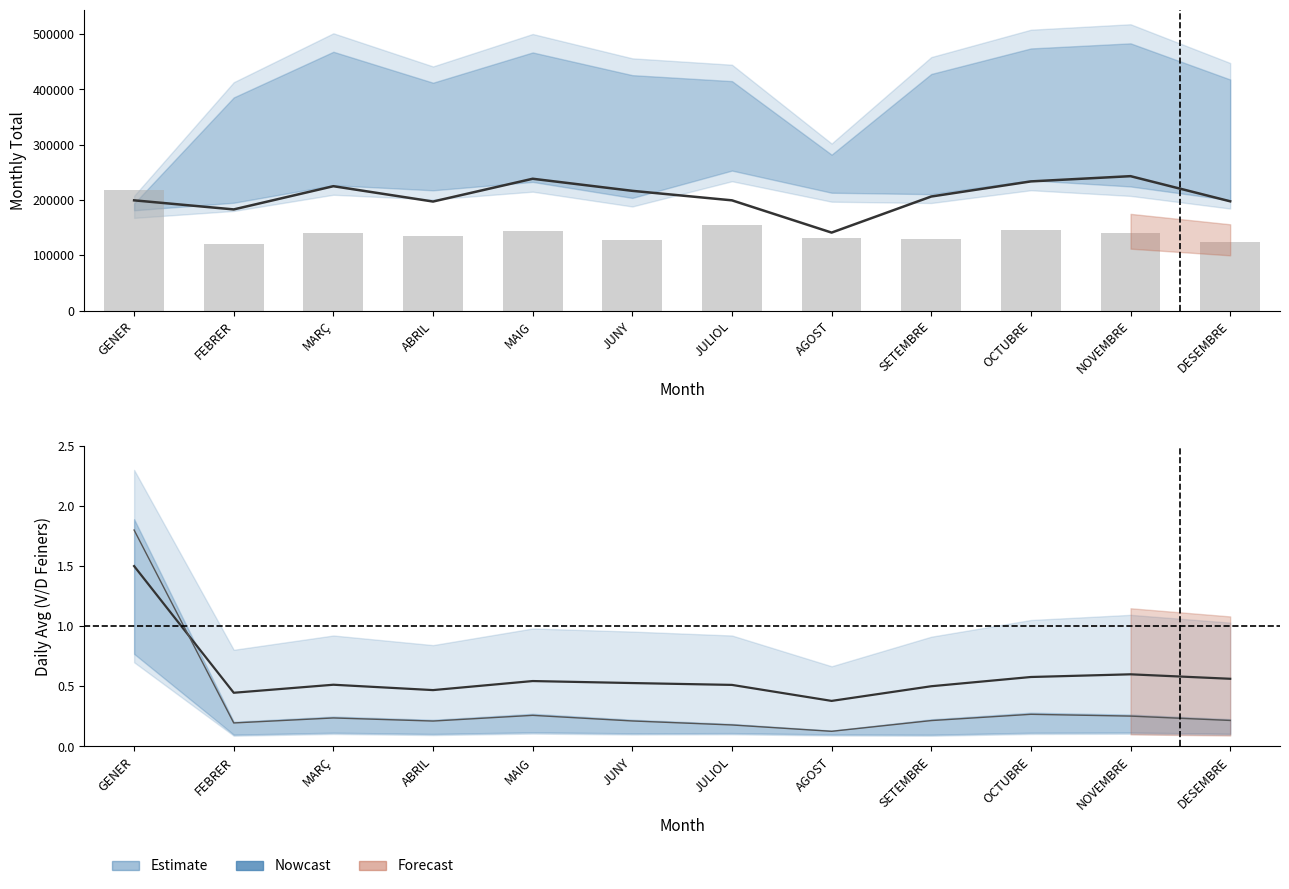

What is the maximum value shown in the chart?

243166.0